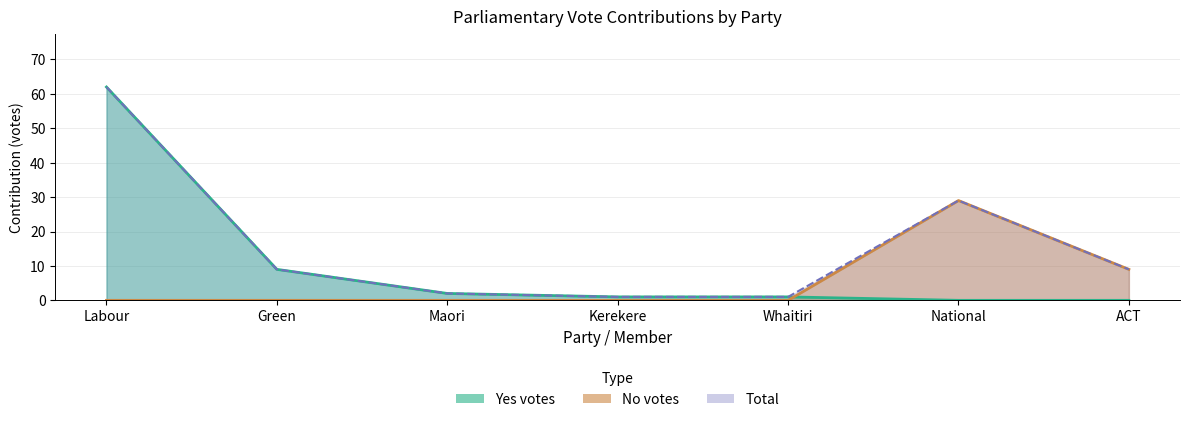

Does the chart have visible grid lines?

Yes